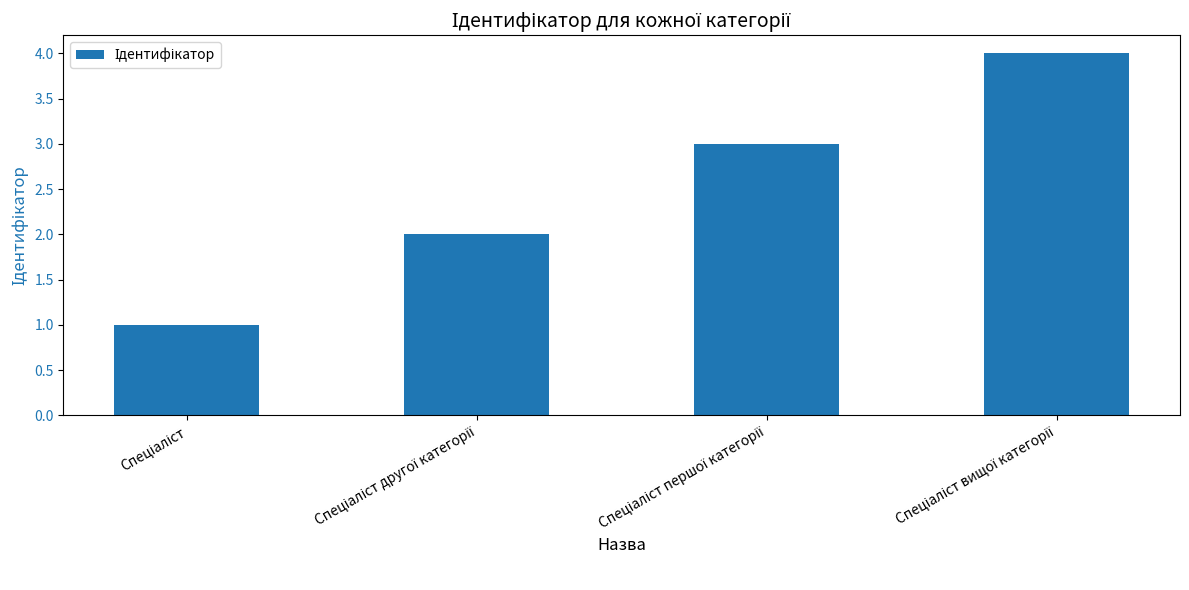

What is the maximum value shown in the chart?

4